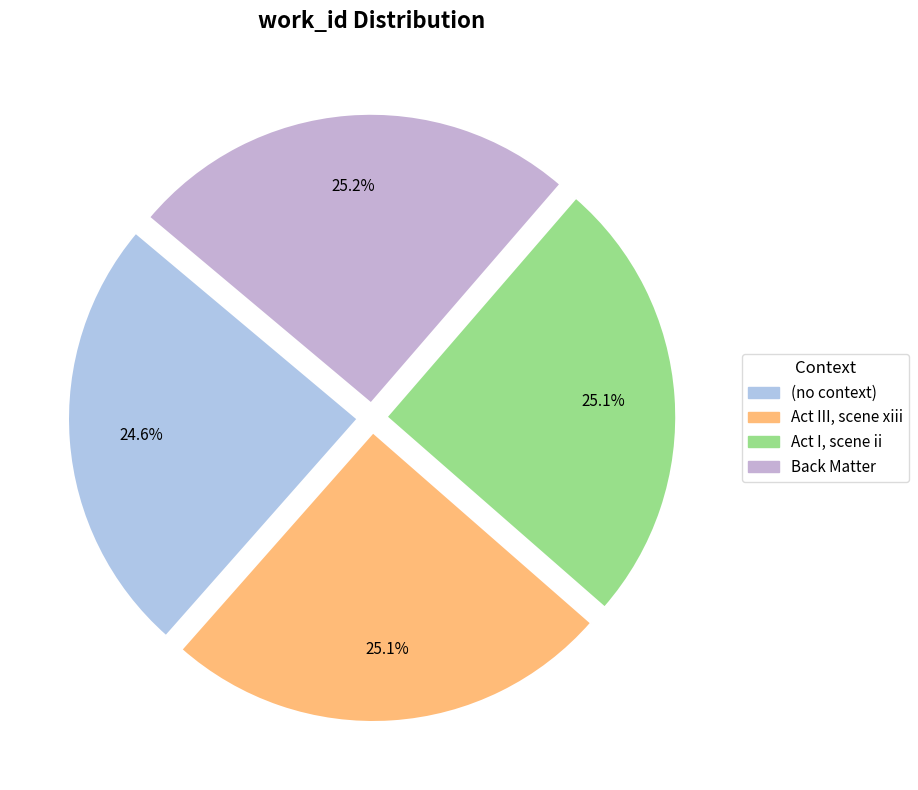

Which has a higher value, Act III, scene xiii or (no context)?

Act III, scene xiii